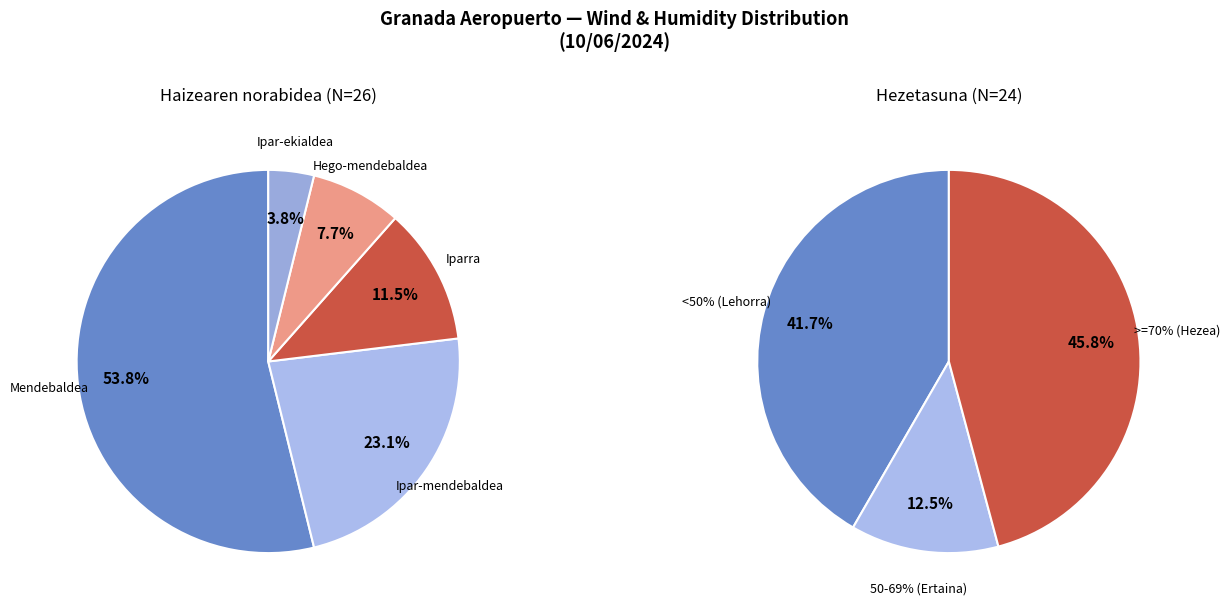

Is it true that Hego-mendebaldea is 8% of the pie?

True